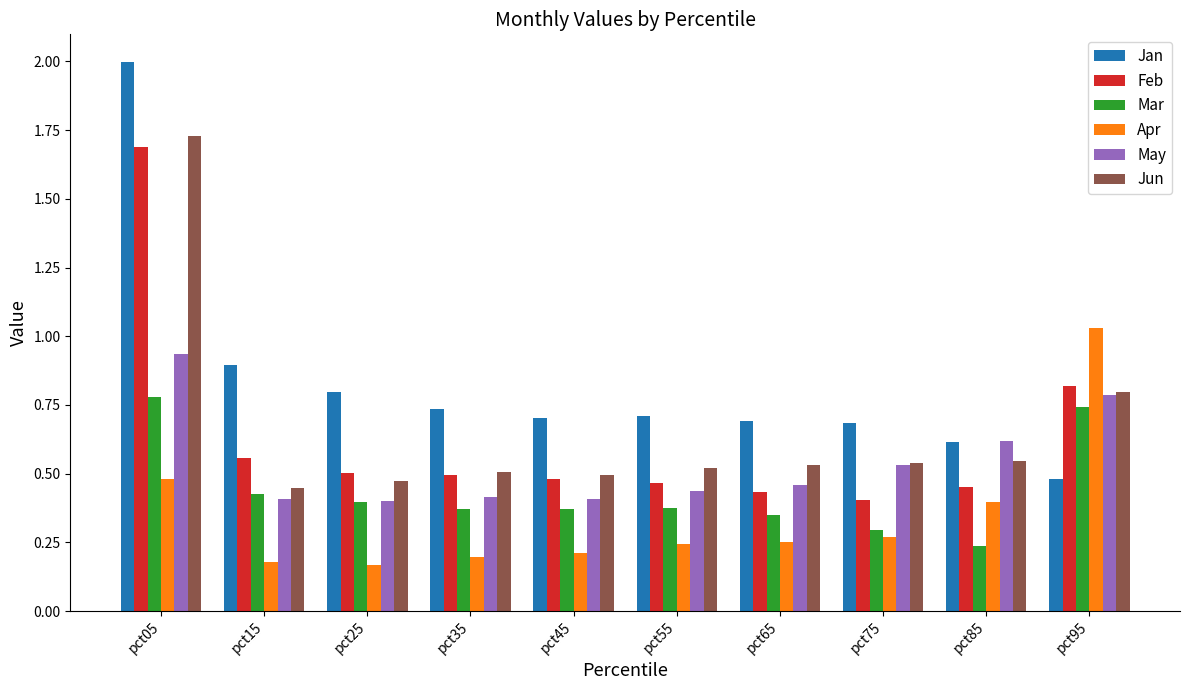

What is the greatest value displayed?

2.0